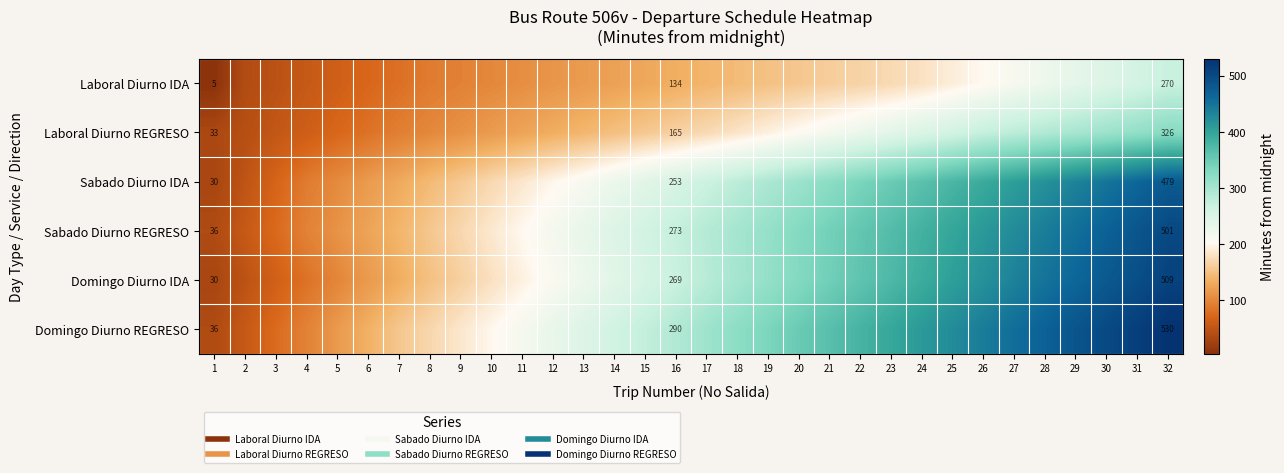

How many data points does each series have?

32